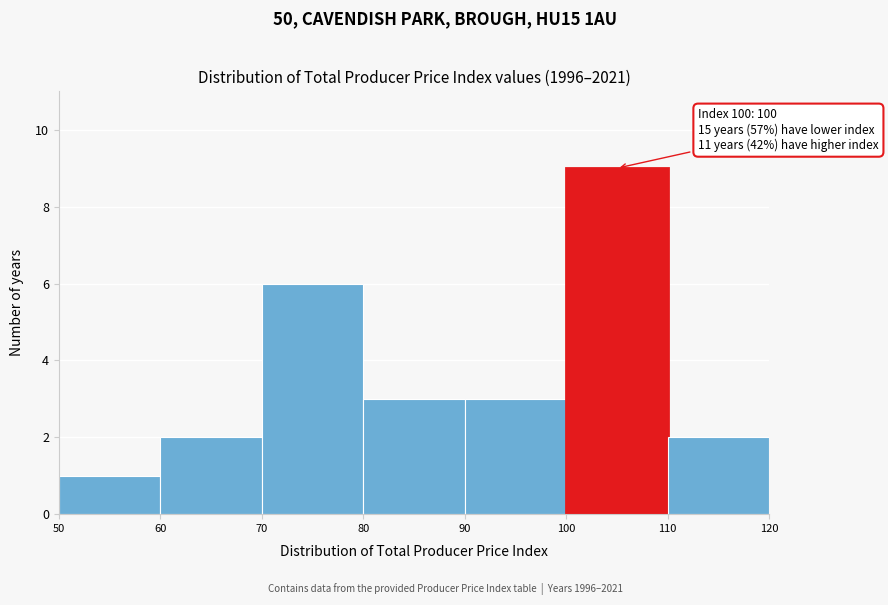

Over which range of the x-axis is the bar tallest?

100 to 110